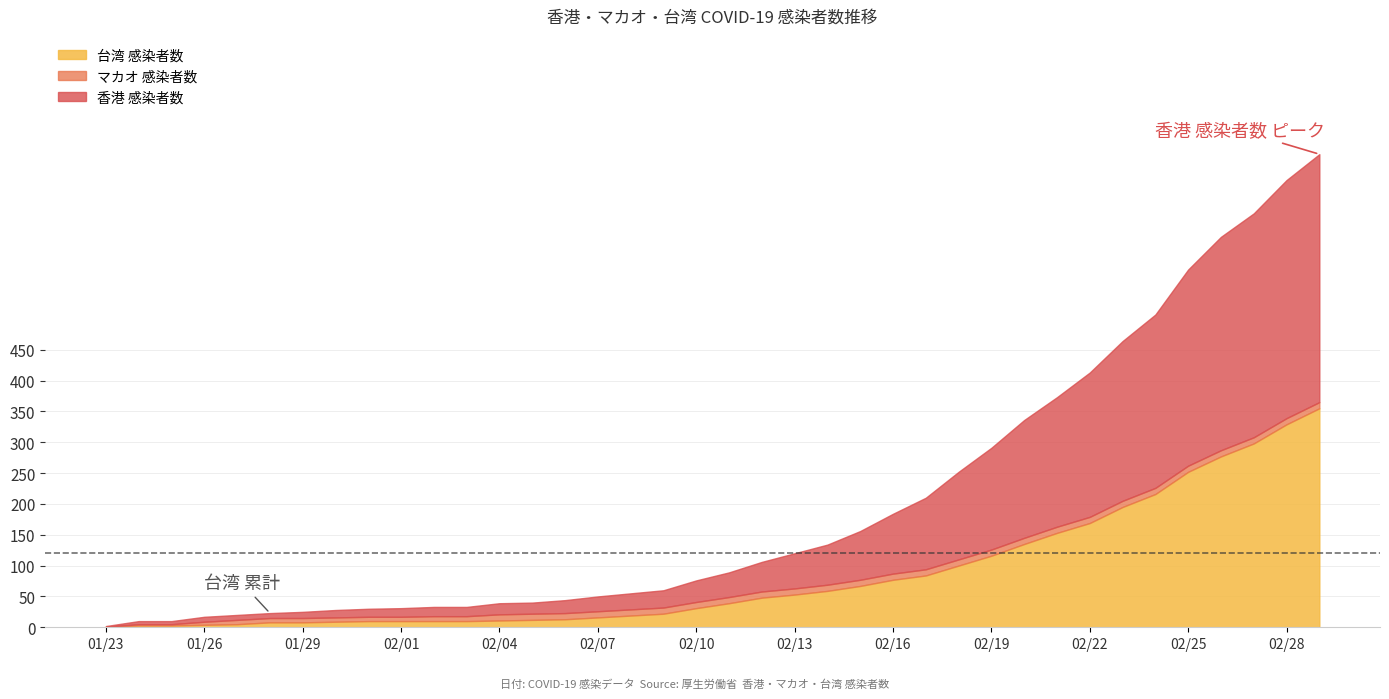

Is the value of 台湾 感染者数 at 43867 greater than the value of 香港 感染者数 at 43885?

No